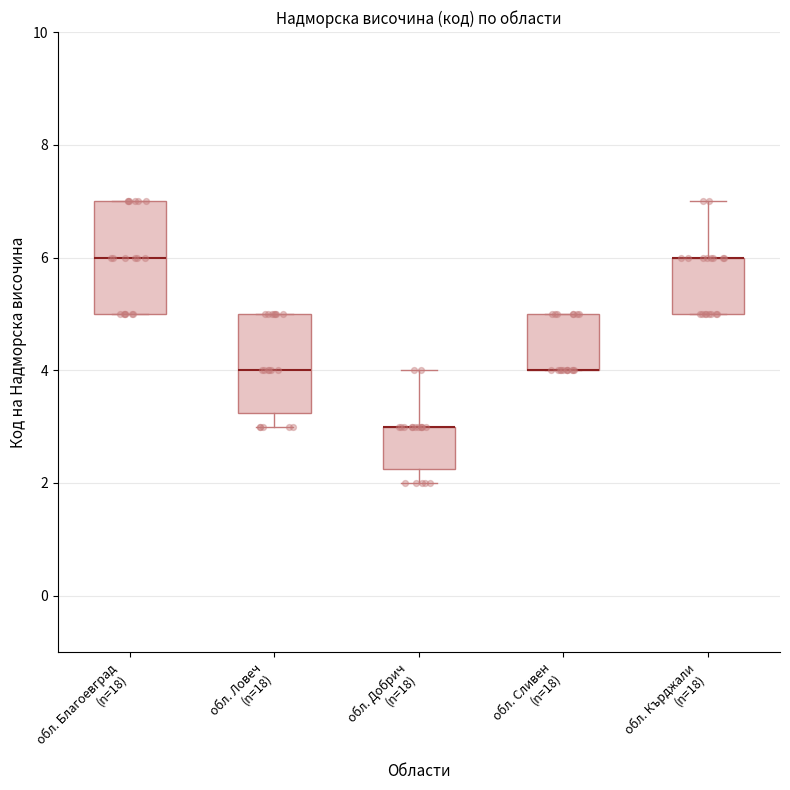

Where does the lower whisker of the box for обл. Добрич (n=18) end on the y-axis? The values are not printed on the chart, so give them approximately, as read against the axis.

2.0